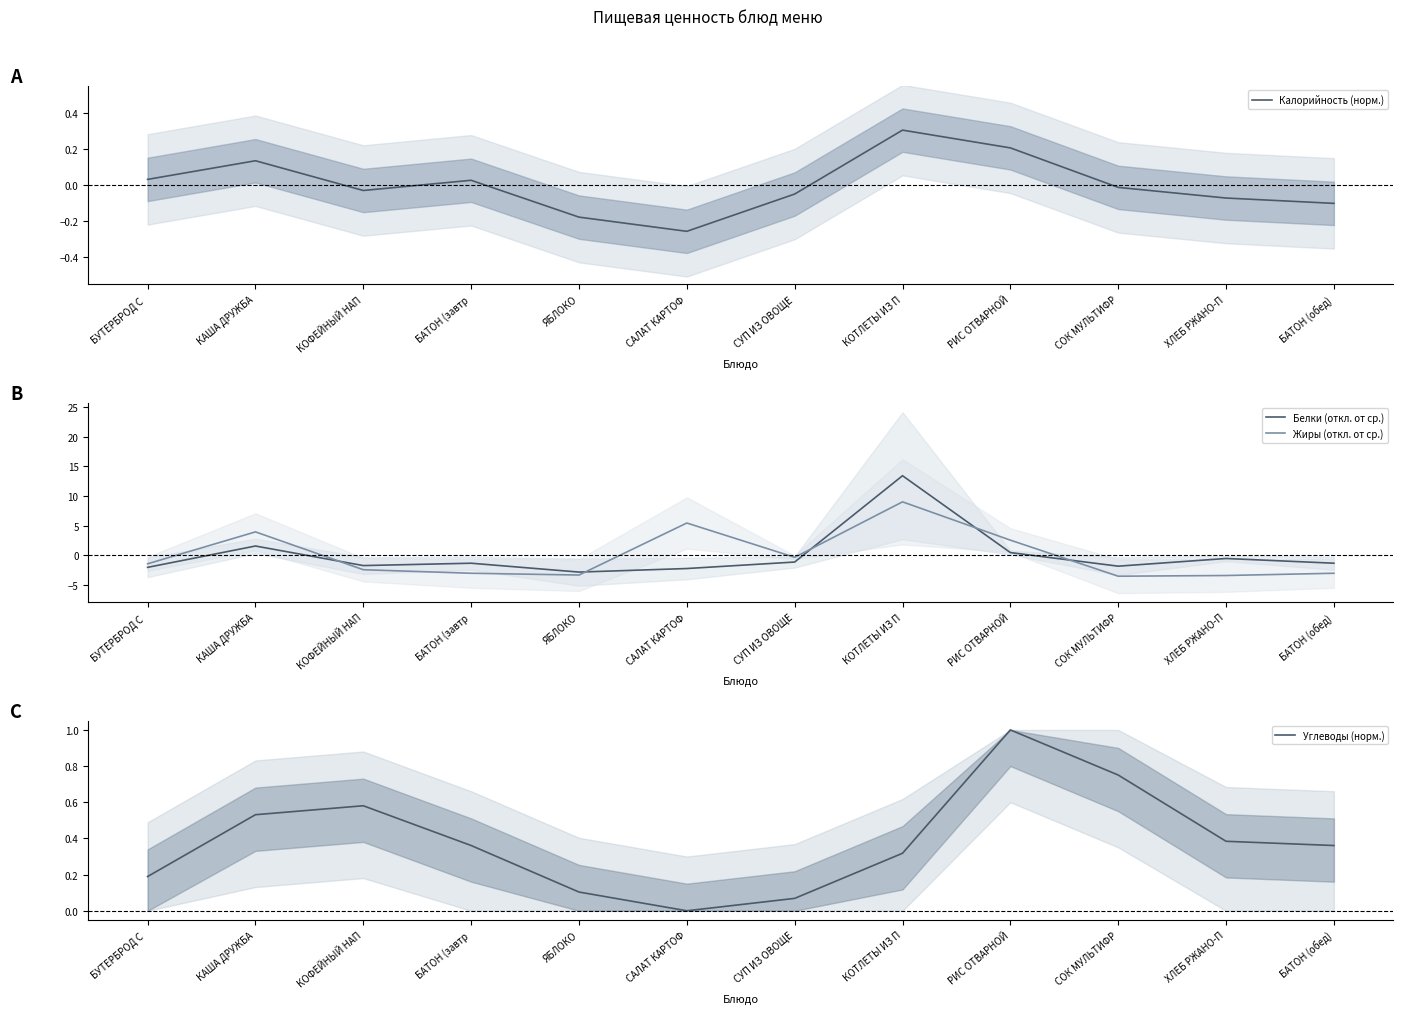

What are all the series names shown in the legend?

Калорийность (норм.), Белки (откл. от ср.), Жиры (откл. от ср.), Углеводы (норм.)